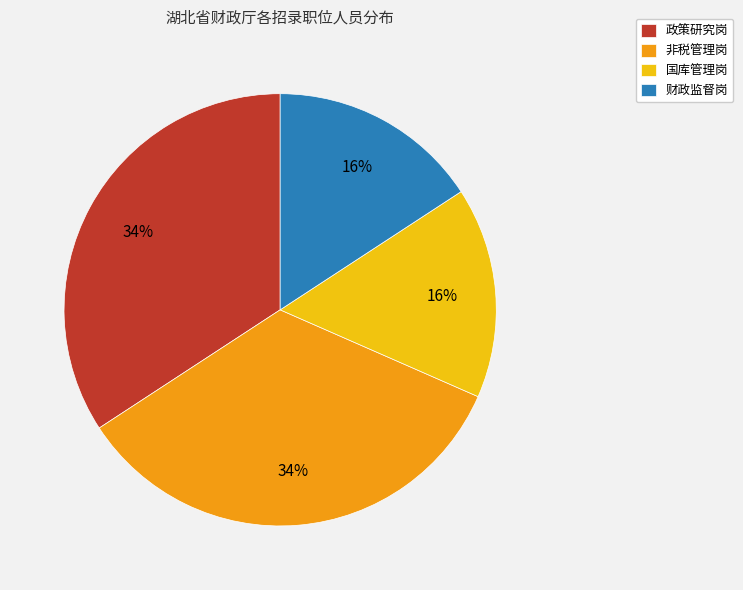

To the nearest percent, what is the difference between the largest and smallest slice percentages?

18%